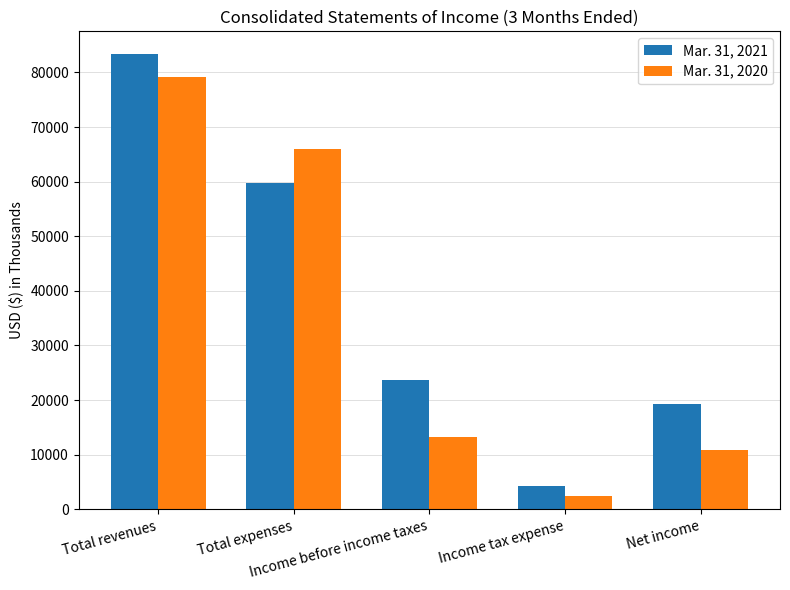

What position from the left is Total revenues?

1